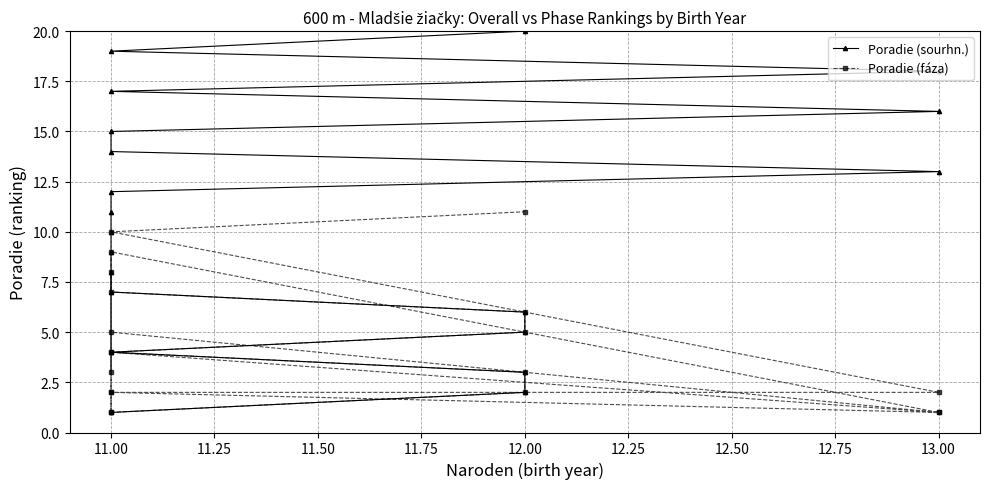

How many distinct data groups are displayed?

2